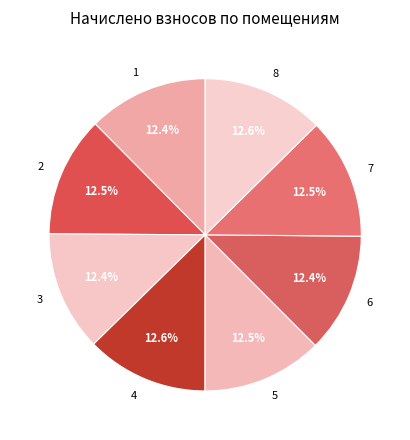

Approximately how many times larger is the value at 2 compared to 3?

1.0